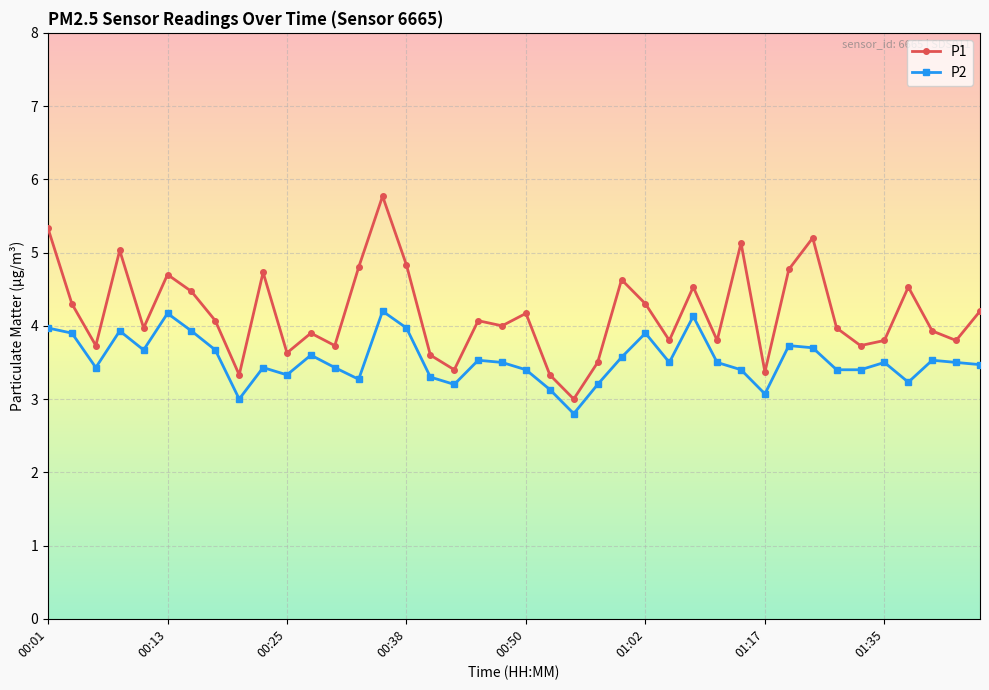

True or false: P2 and P1 intersect in this chart.

False